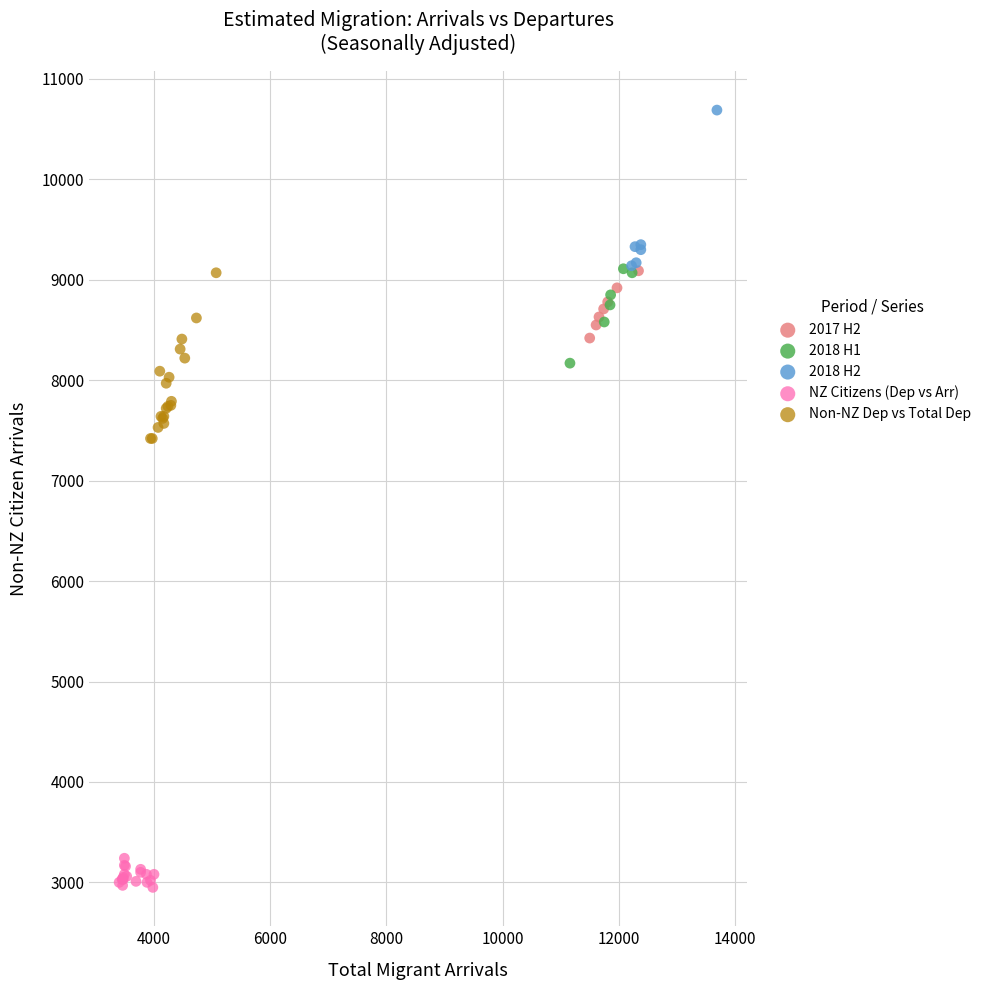

Which series reaches the maximum Y coordinate?

2018 H2